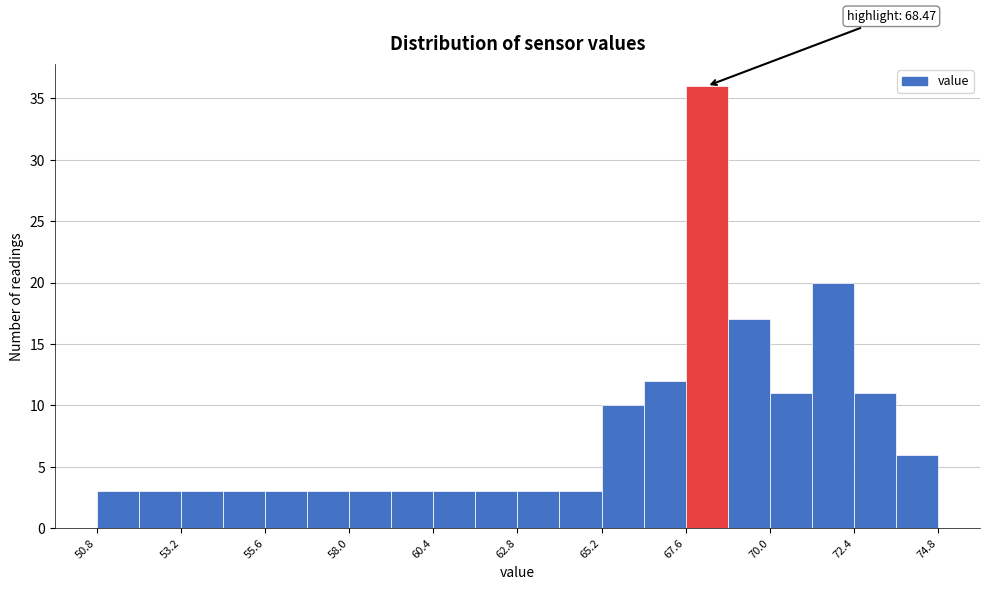

Around what value on the x-axis is the tallest bar? Give the approximate position of its centre, as read against the axis.

68.0